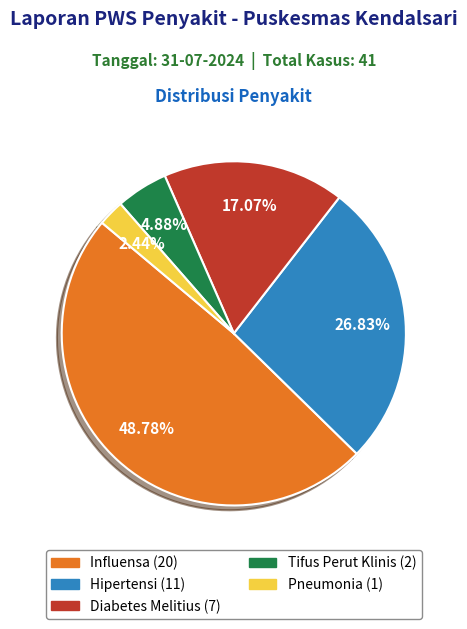

What is the smallest slice in the pie chart?

Pneumonia